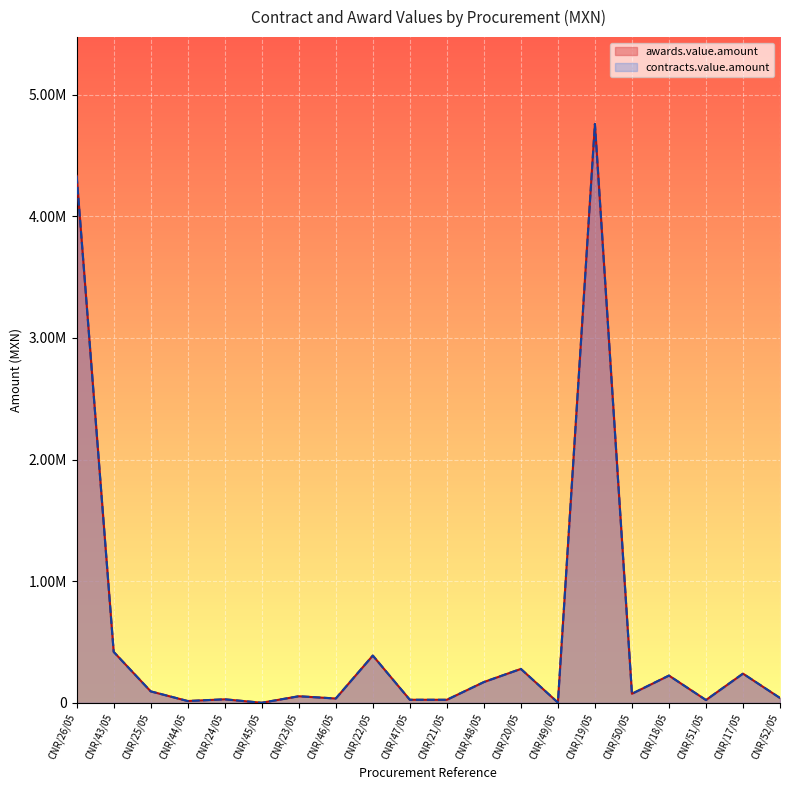

Rank the categories by contracts.value.amount value from lowest to highest.

CNR/45/05, CNR/49/05, CNR/44/05, CNR/51/05, CNR/21/05, CNR/47/05, CNR/24/05, CNR/46/05, CNR/52/05, CNR/23/05, CNR/50/05, CNR/25/05, CNR/48/05, CNR/18/05, CNR/17/05, CNR/20/05, CNR/22/05, CNR/43/05, CNR/26/05, CNR/19/05